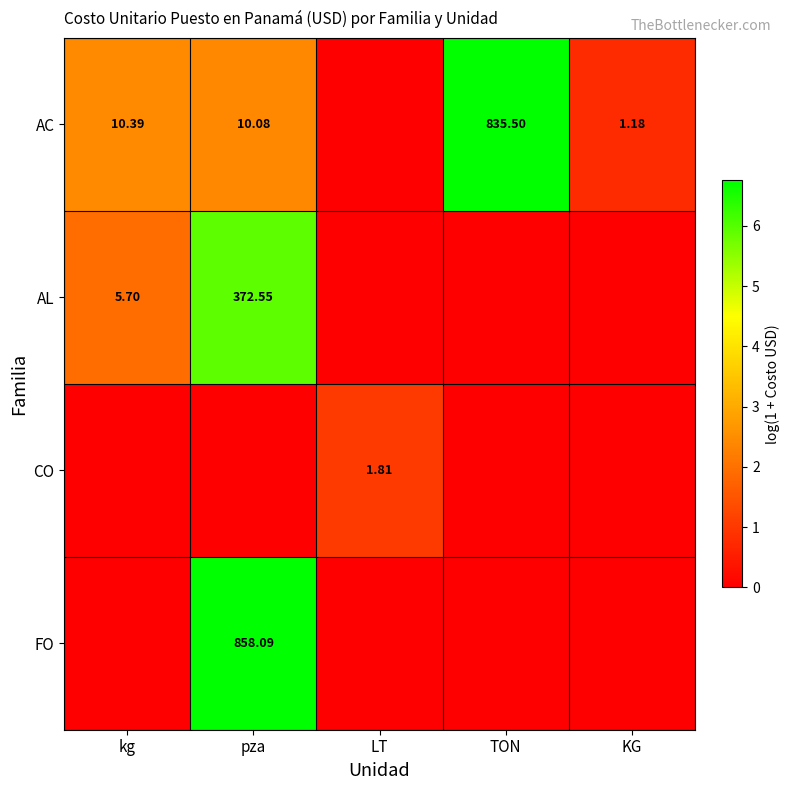

Is the value of AC at TON greater than the value of AL at pza?

Yes